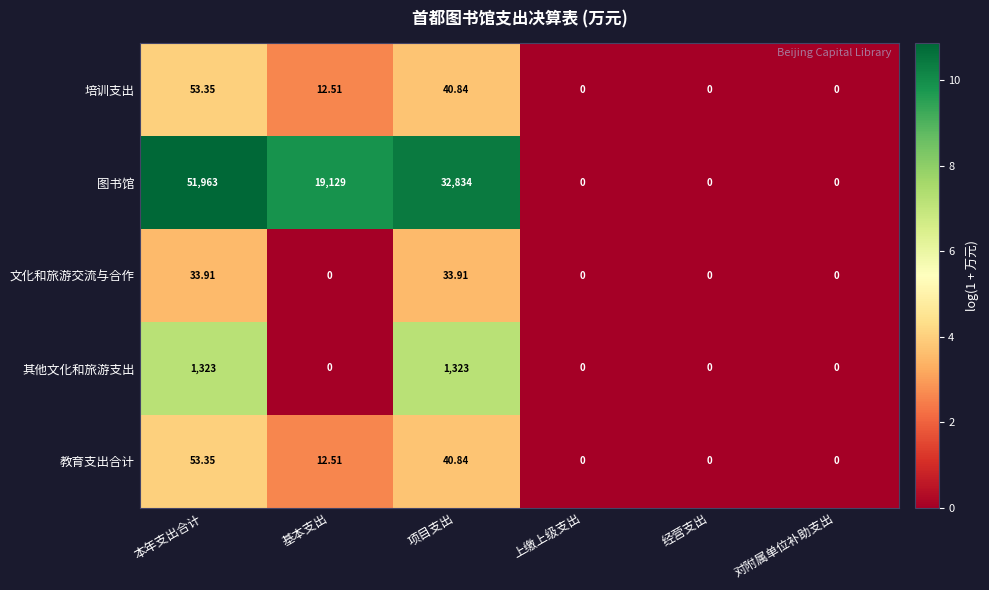

Is the value of 文化和旅游交流与合作 at 项目支出 greater than the value of 教育支出合计 at 本年支出合计?

No